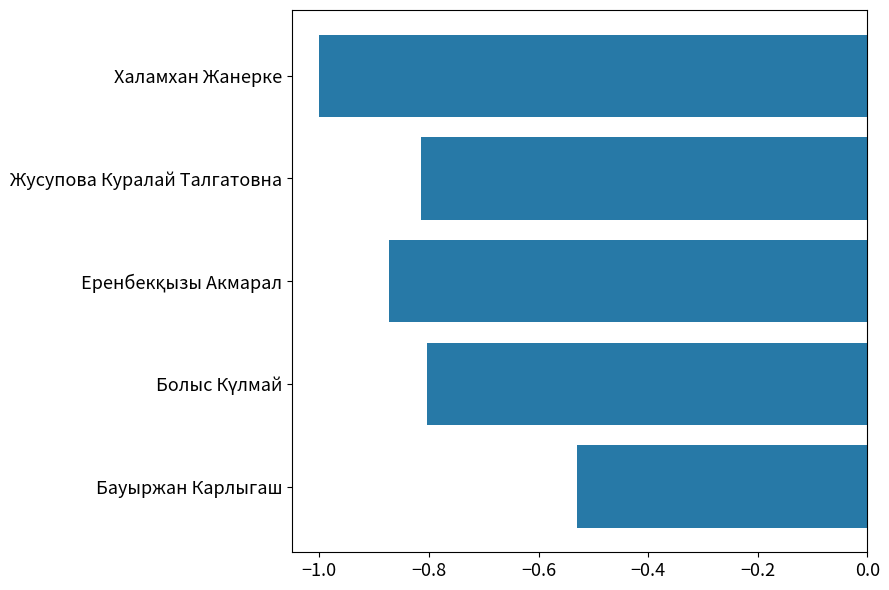

What is the sum of all values?

-4.0